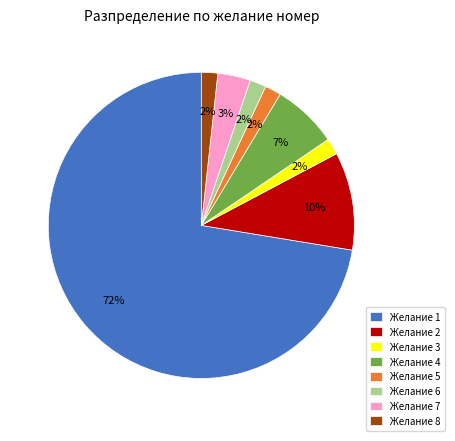

Is it true that Желание 2 is 16% of the pie?

False